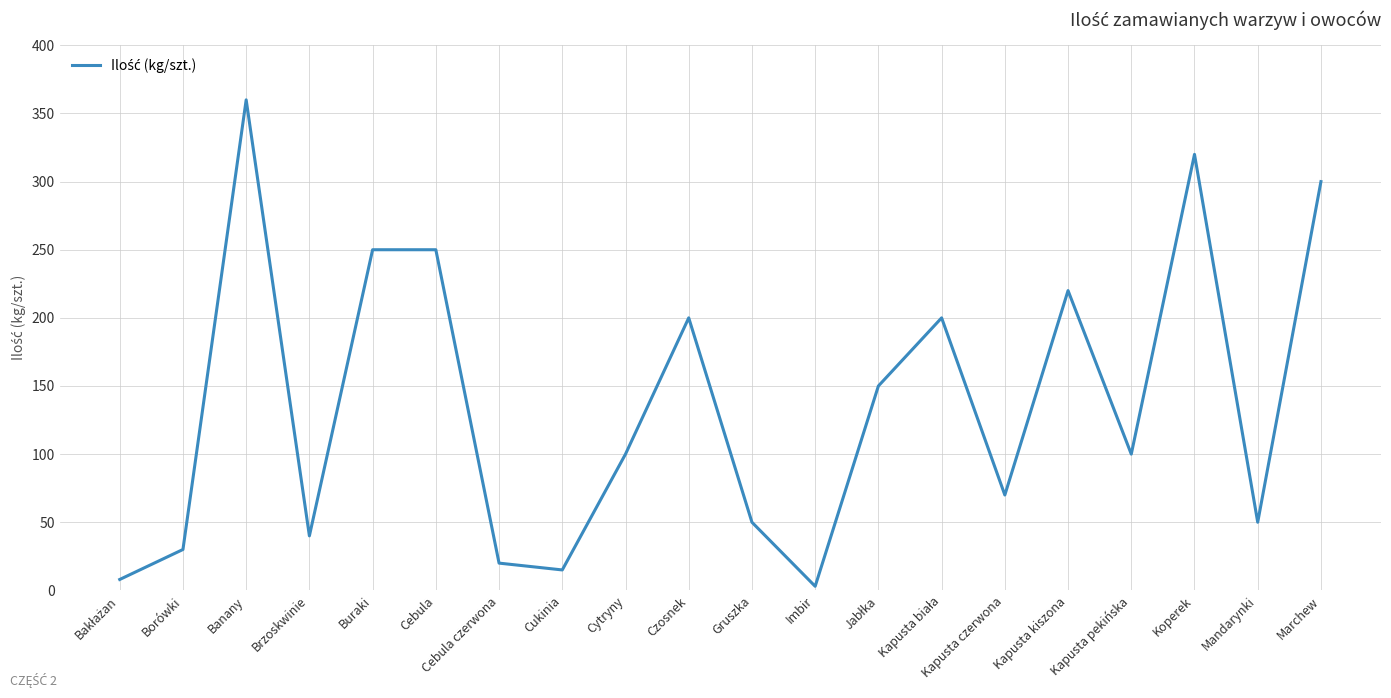

At which category does the chart reach its peak across all series?

Banany